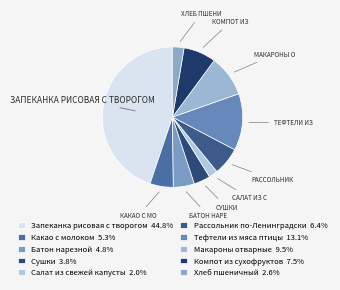

Combined, what portion of the pie is Хлеб пшеничный and Сушки?

6.5%